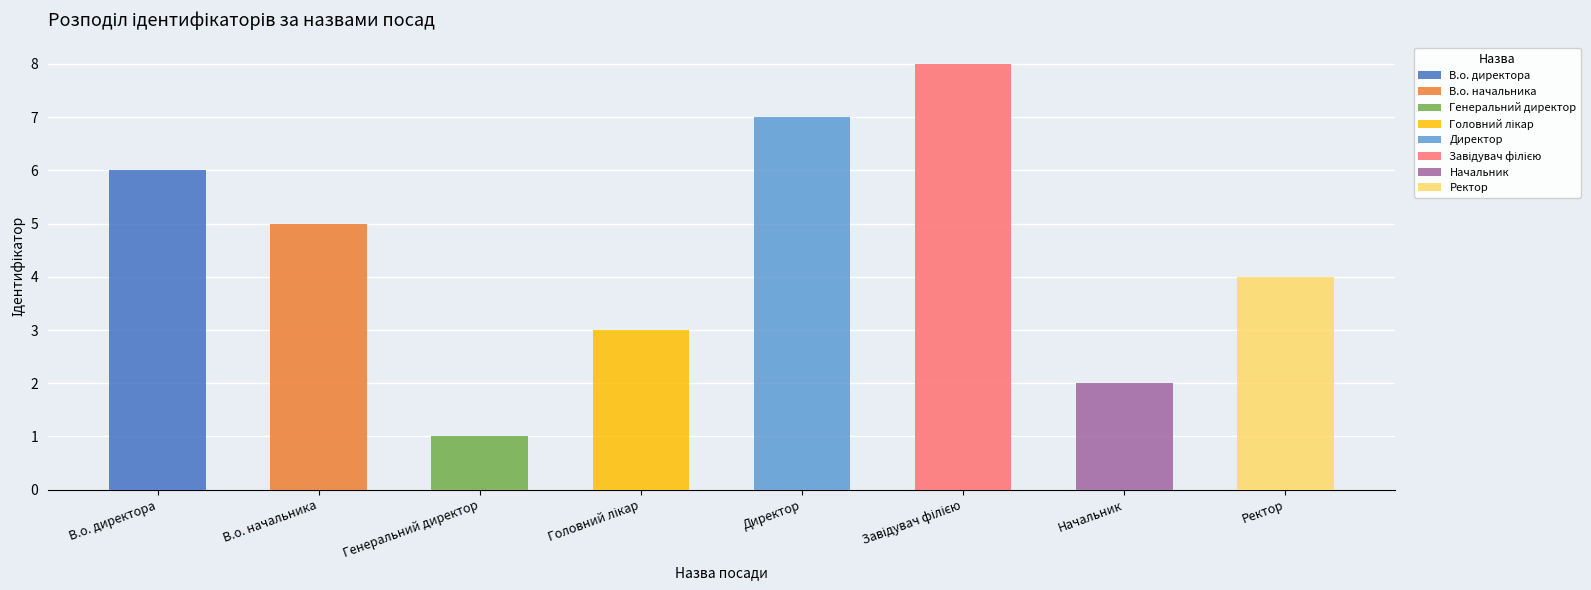

What is the change in value from Директор to Начальник?

-5